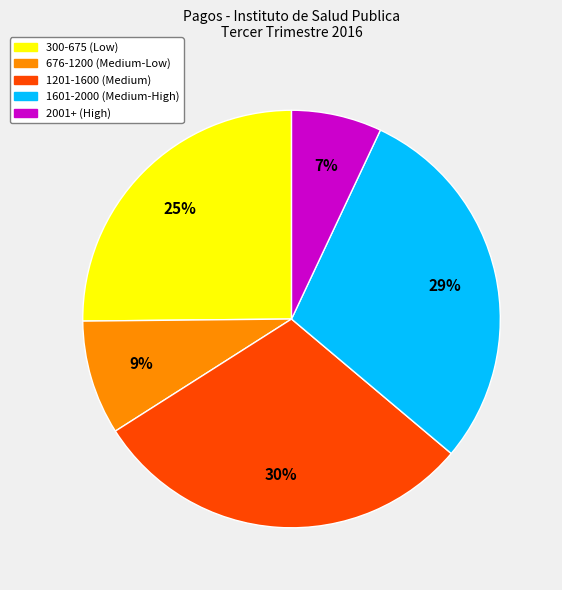

Is there a majority slice in this chart?

No